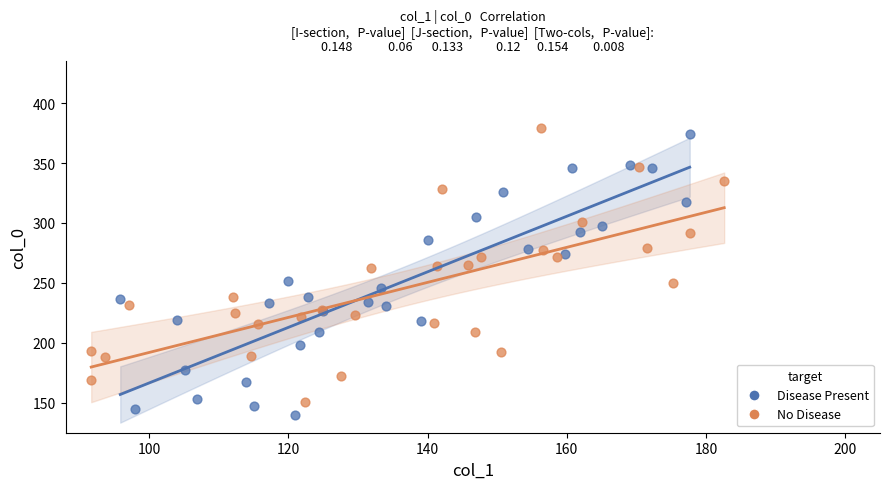

Which series contains the lowest Y value?

Disease Present